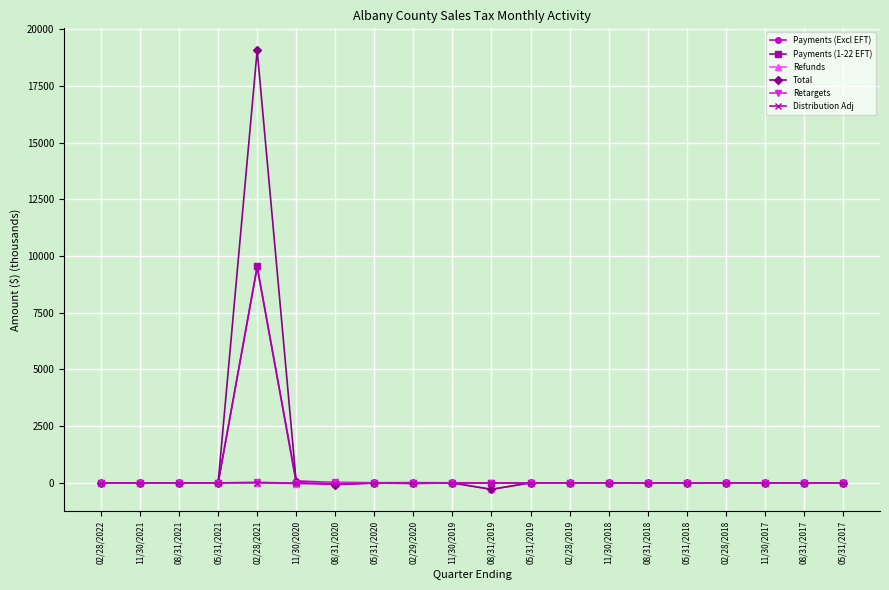

True or false: Total has more than 2 points higher than both neighbors.

True